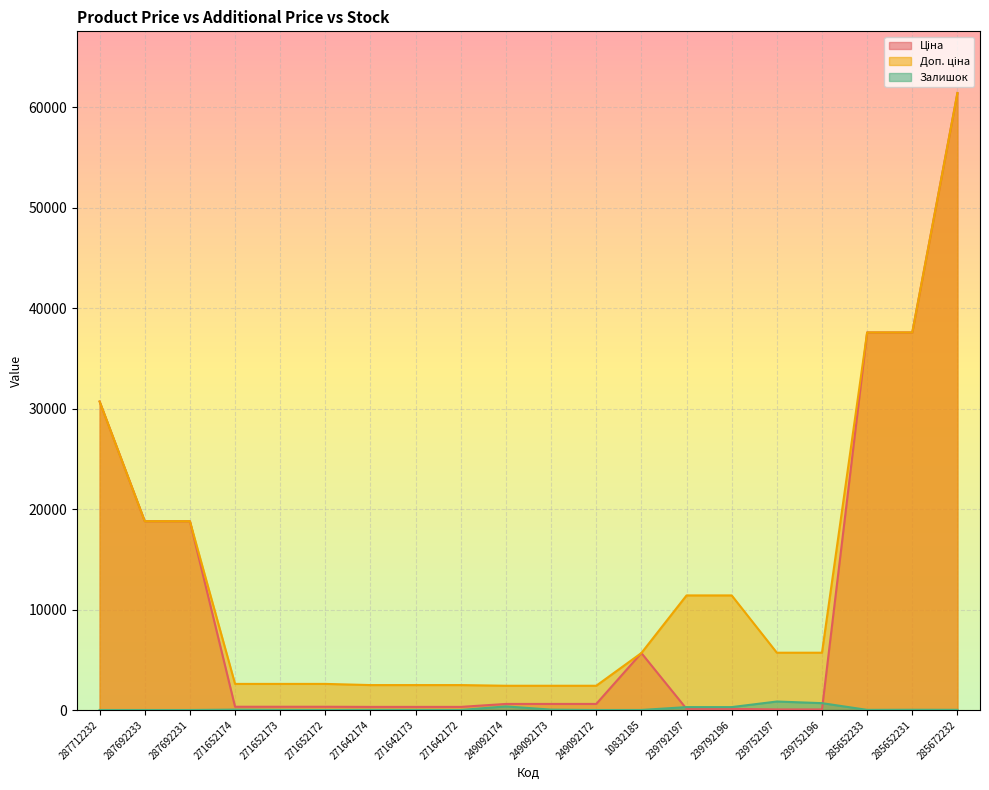

What is the average value of the Доп. ціна series?

13366.1